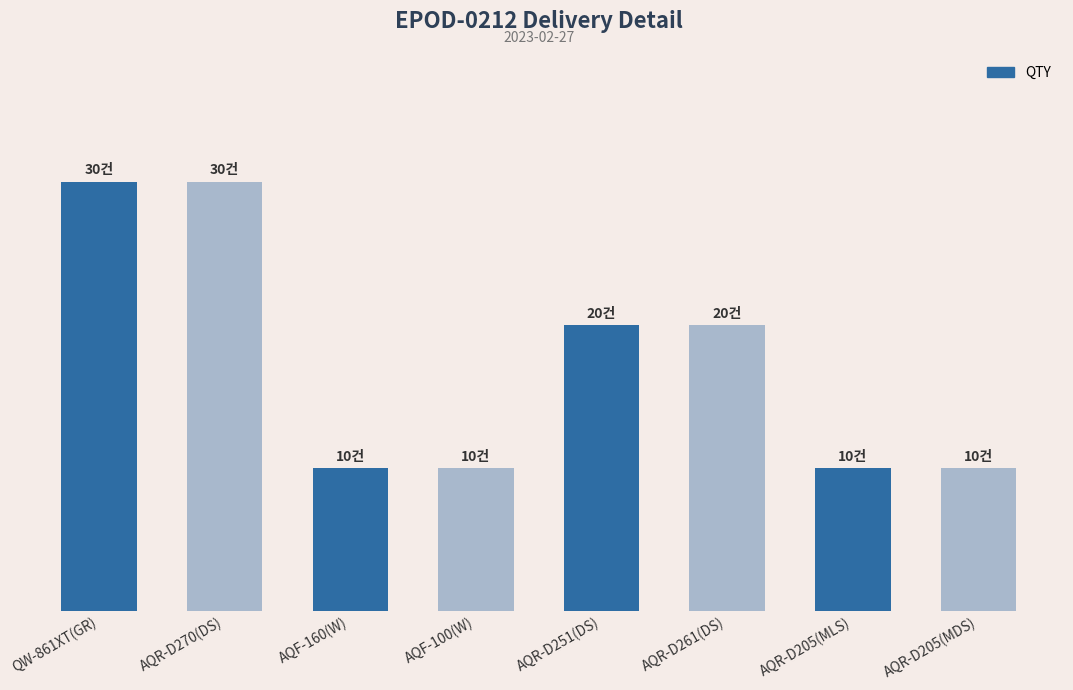

How many values are between 10 and 30?

8